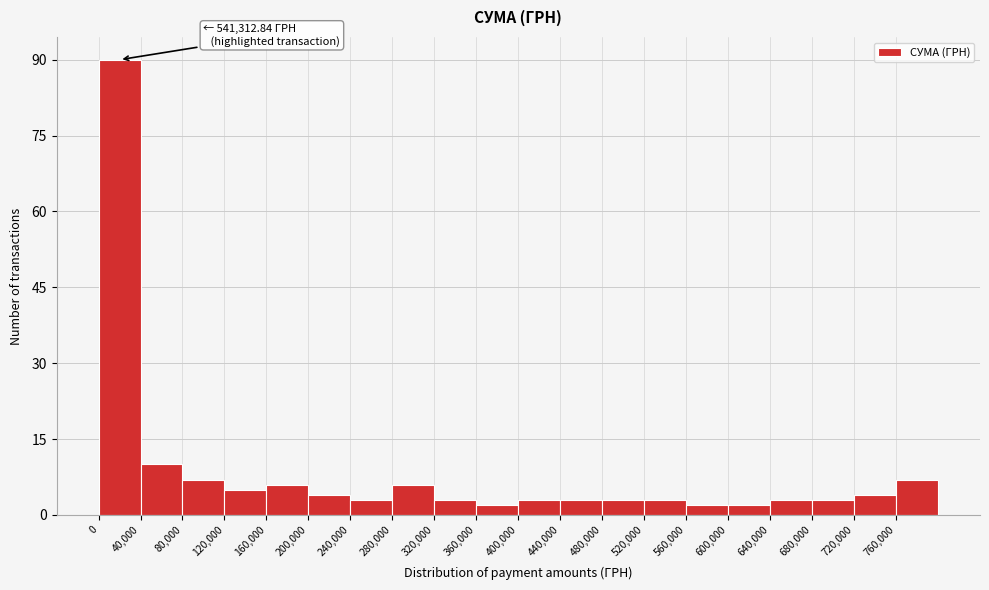

Over which range of the x-axis is the bar tallest?

0 to 40000